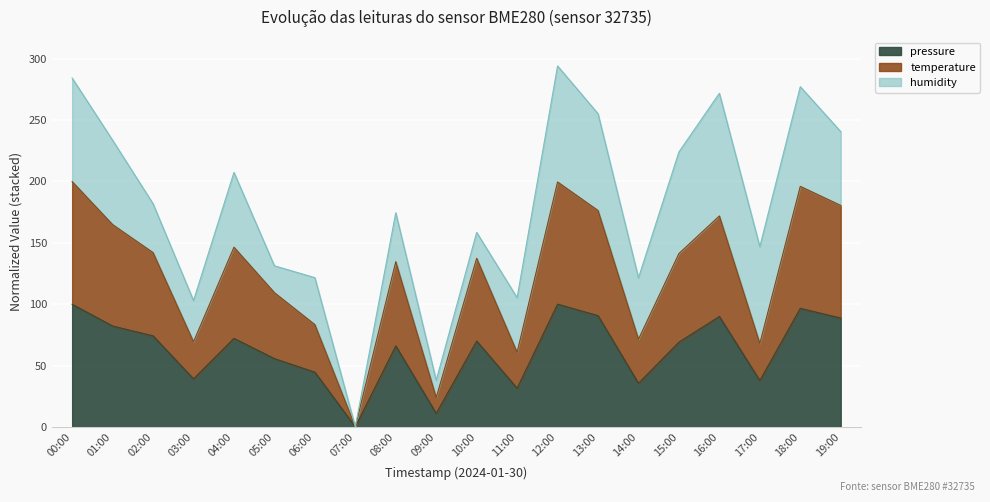

What is the difference between the second highest and minimum values in the temperature series?

199.6